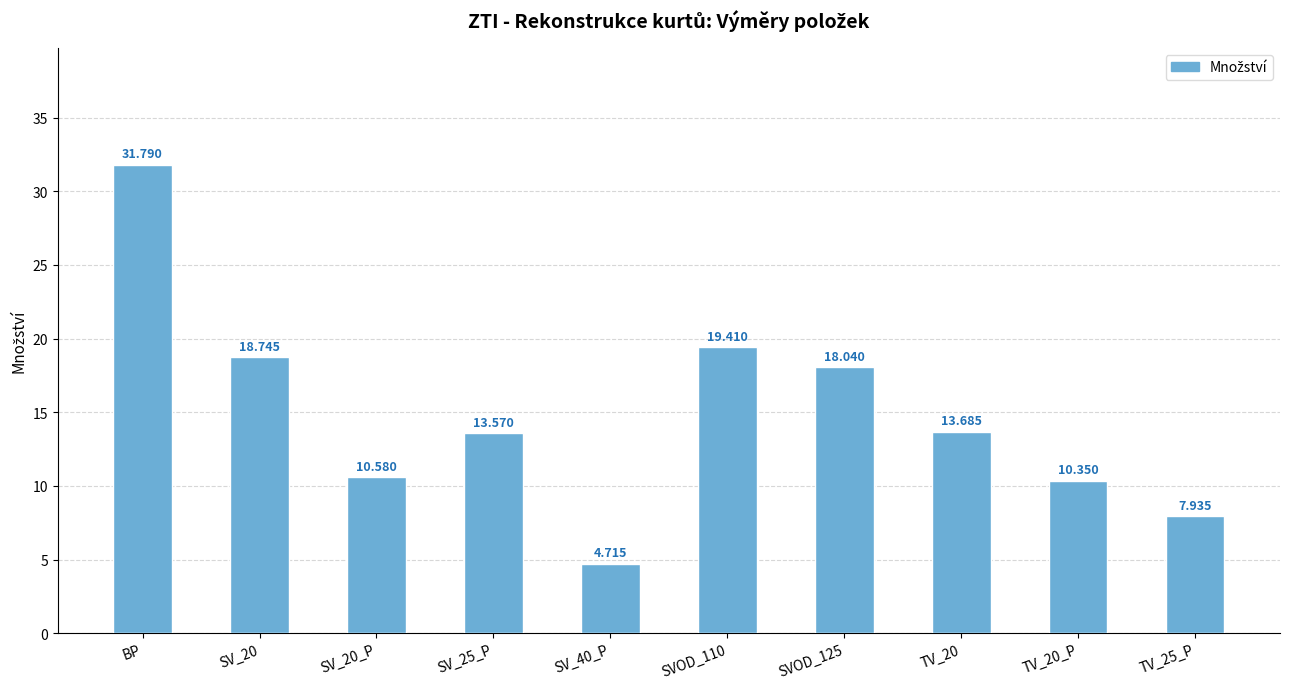

Does the chart contain stacked bars?

No